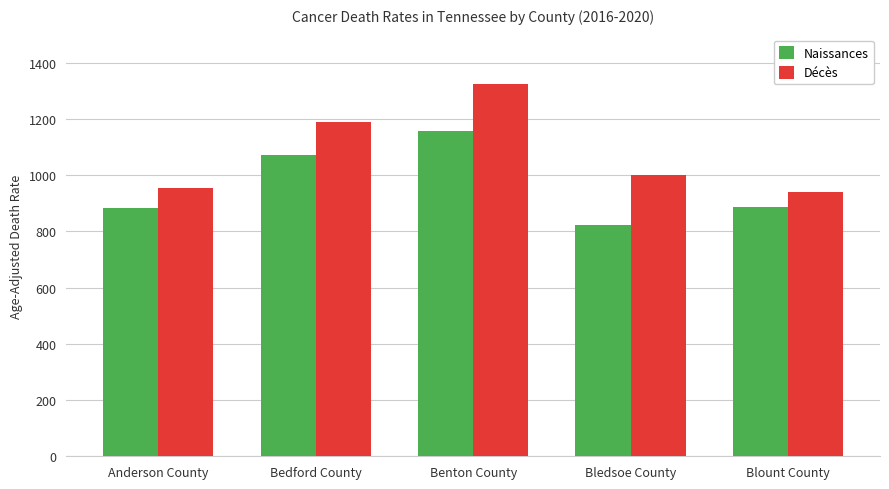

What is the sum of the Naissances values at Bedford County and Blount County?

1959.6